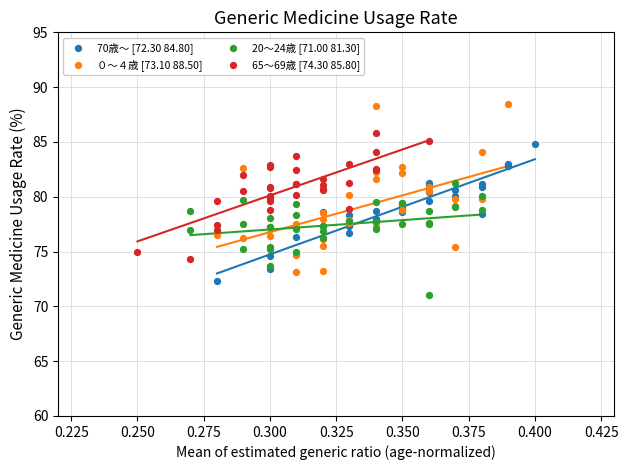

Which series contains the highest Y value?

０～４歳 [73.10 88.50]